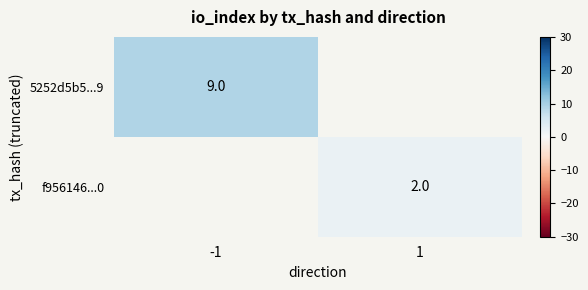

True or false: f956146...0 has a value of 2.6 at 1.

False